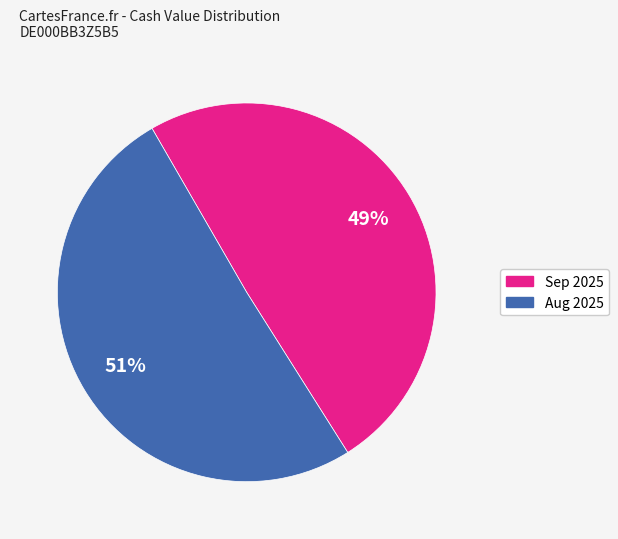

To the nearest percent, what is the average slice percentage?

50%